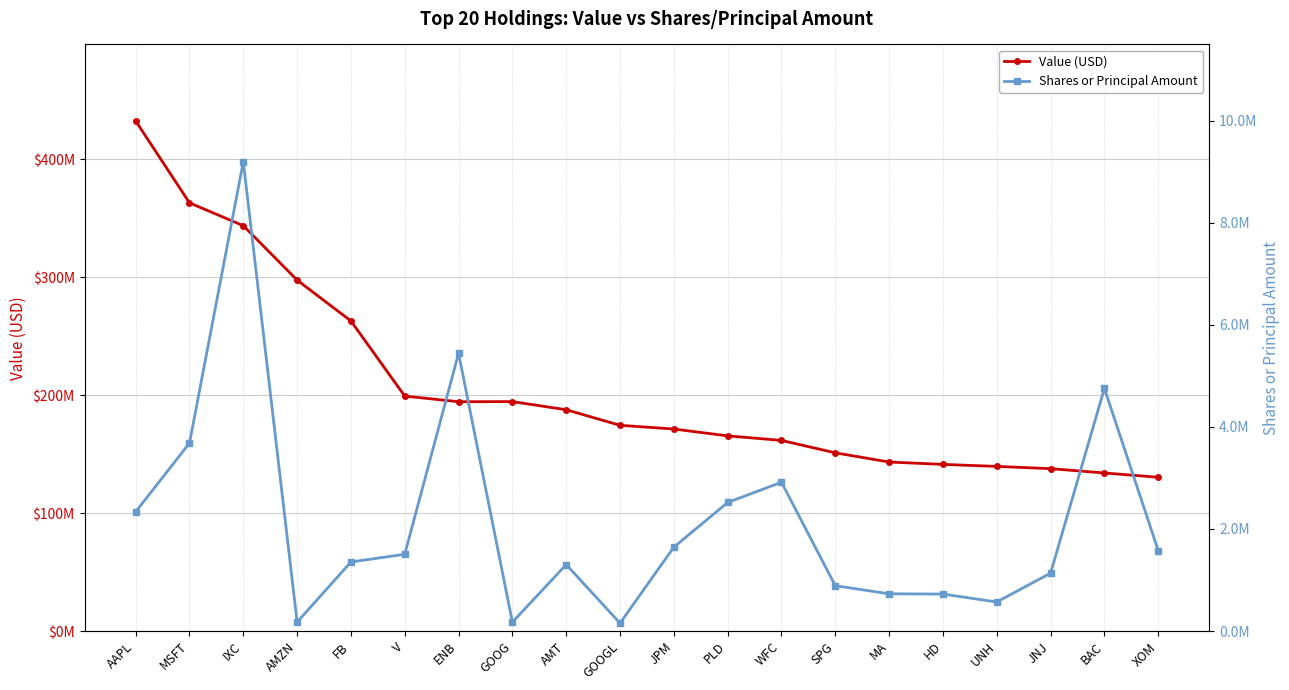

Reading left to right, list all the values displayed in this chart.

Value (USD): 432522000	363091000	343707000	297582000	262923000	199208000	194447000	194535000	187648000	174444000	171294000	165496000	161623000	151119000	143315000	141300000	139593000	137693000	134022000	130392000
Shares or Principal Amount: 2336561	3682087	9194897	175069	1353036	1504028	5442223	174368	1301569	154484	1643900	2519385	2915271	887928	729266	724242	568967	1134761	4754233	1576126